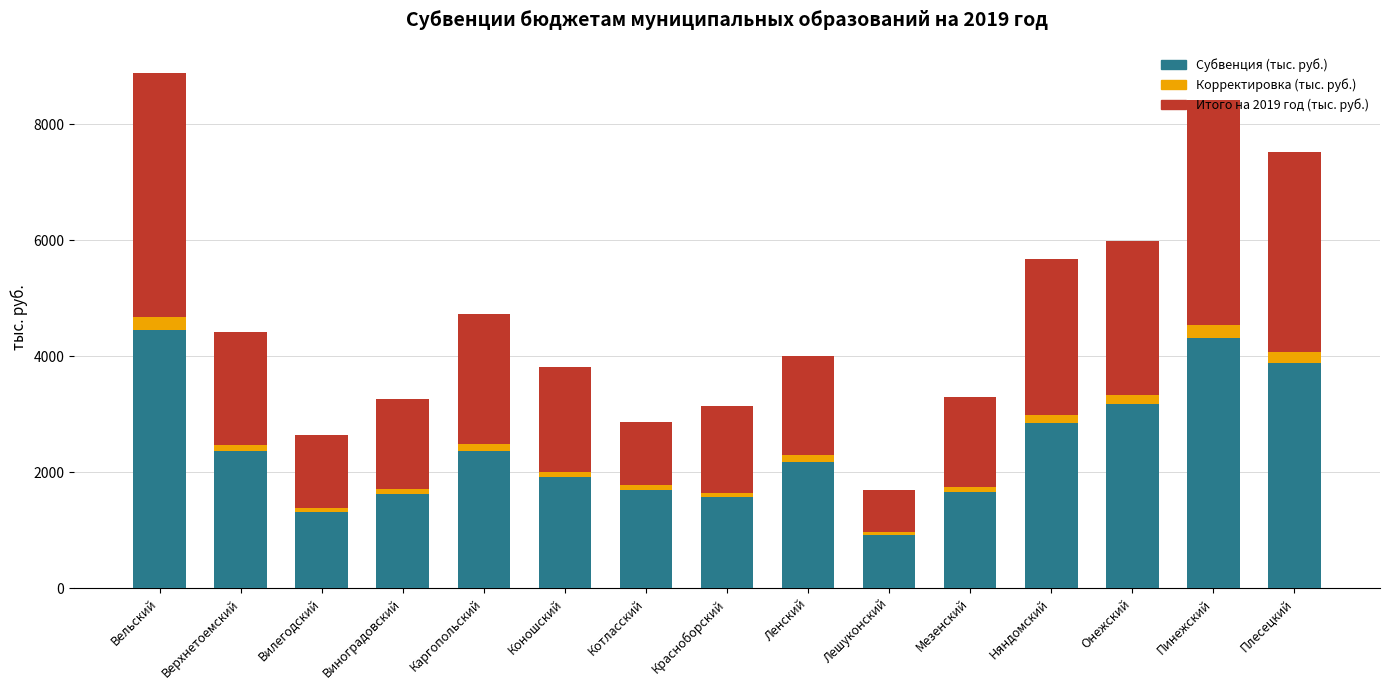

At which category is the sum across all series the highest?

Вельский